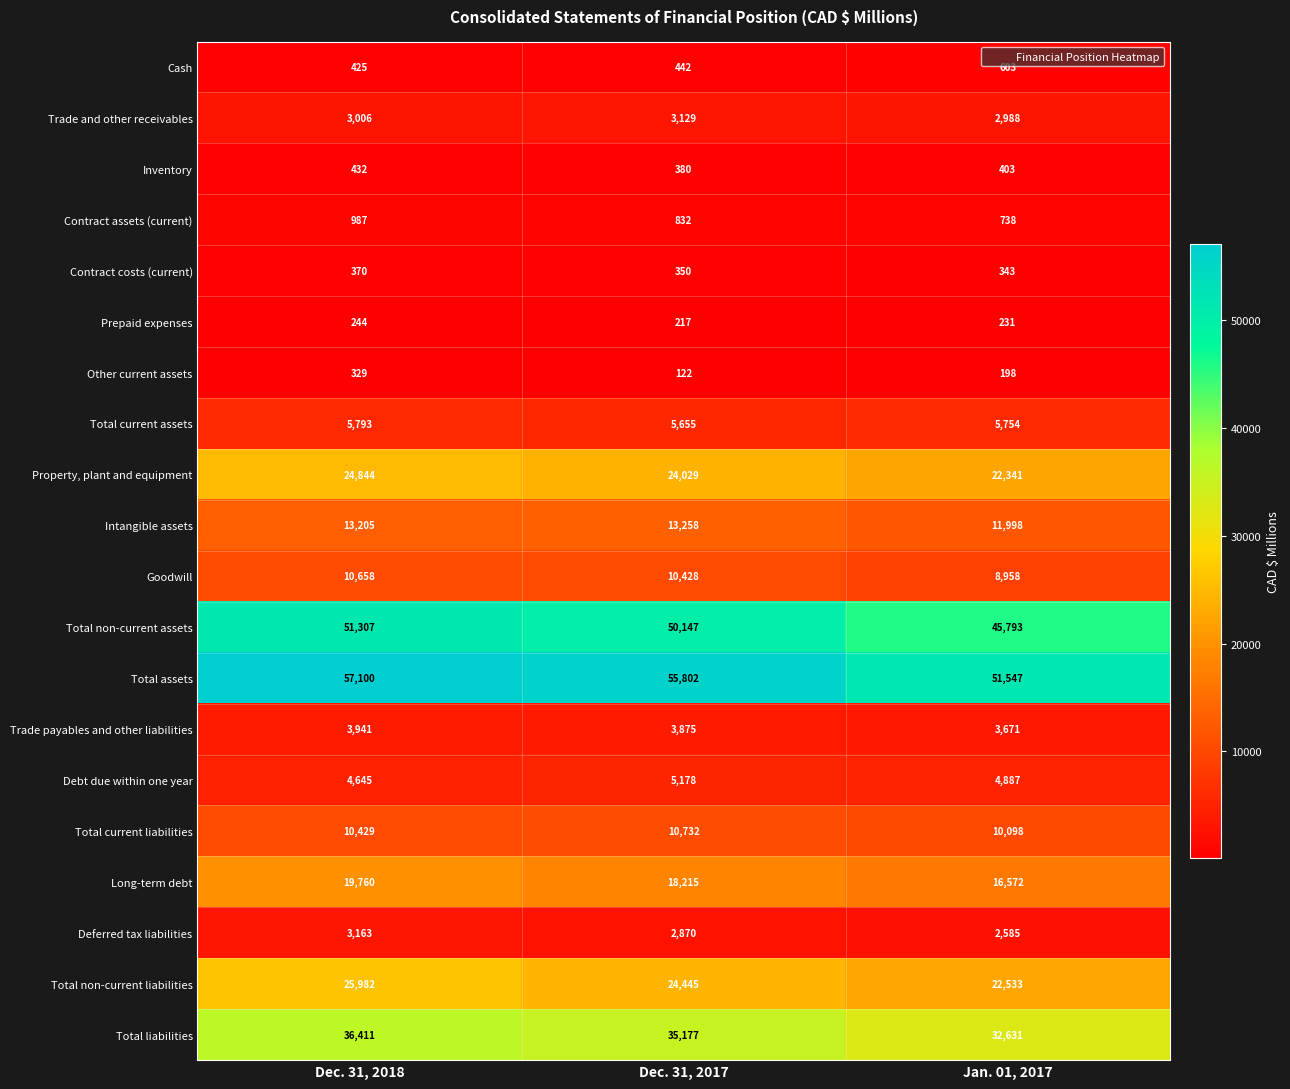

Where does the Property, plant and equipment series first go above 24029?

Dec. 31, 2018